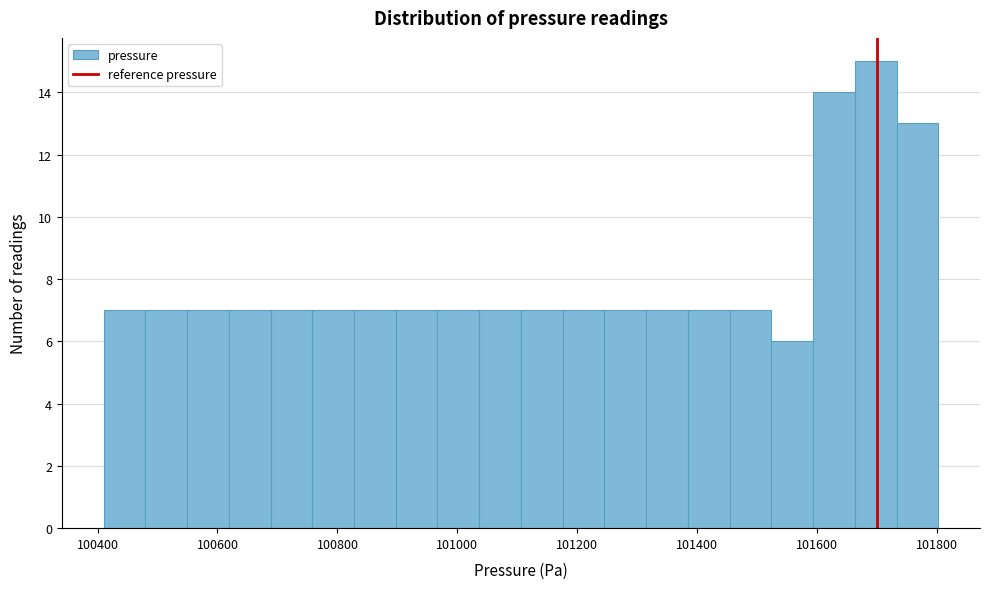

Around what value on the x-axis is the tallest bar? Give the approximate position of its centre, as read against the axis.

101700